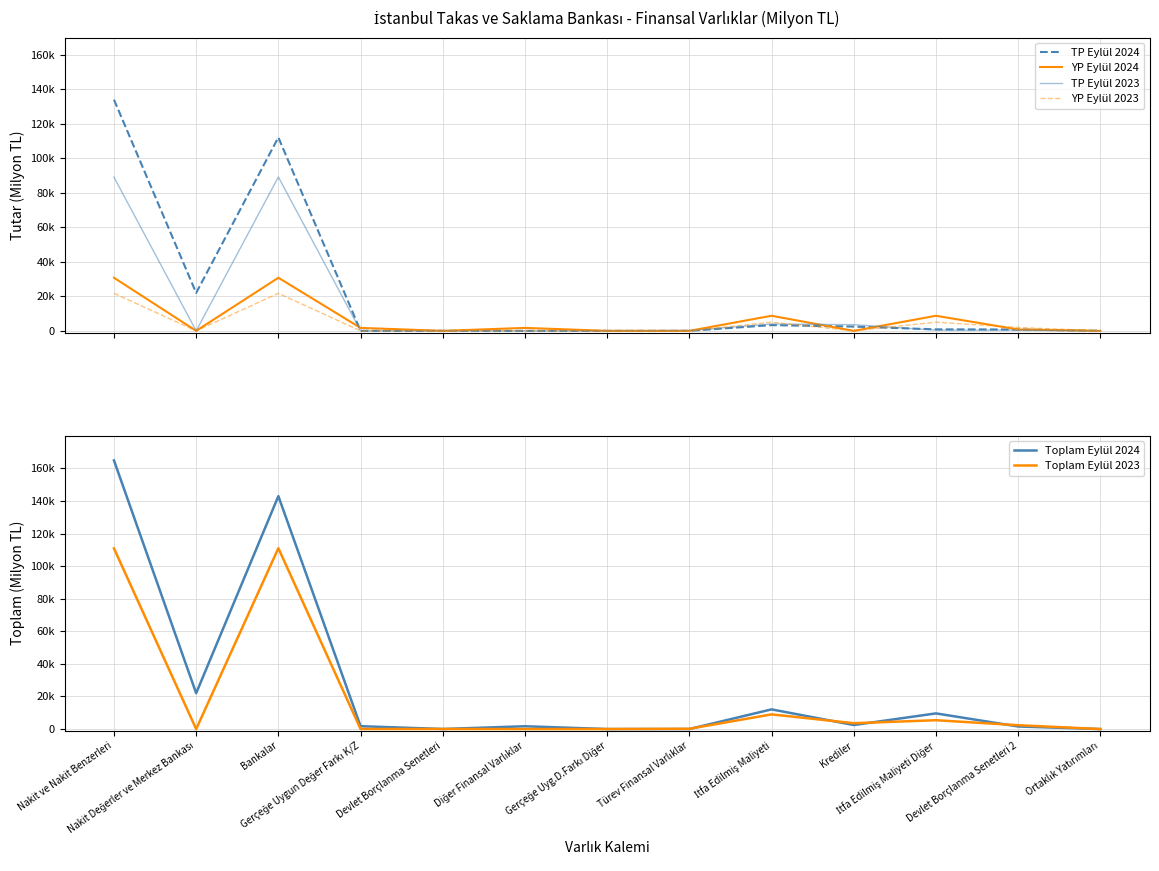

List the series in order of their peak value, highest first.

Toplam Eylül 2024, TP Eylül 2024, Toplam Eylül 2023, TP Eylül 2023, YP Eylül 2024, YP Eylül 2023